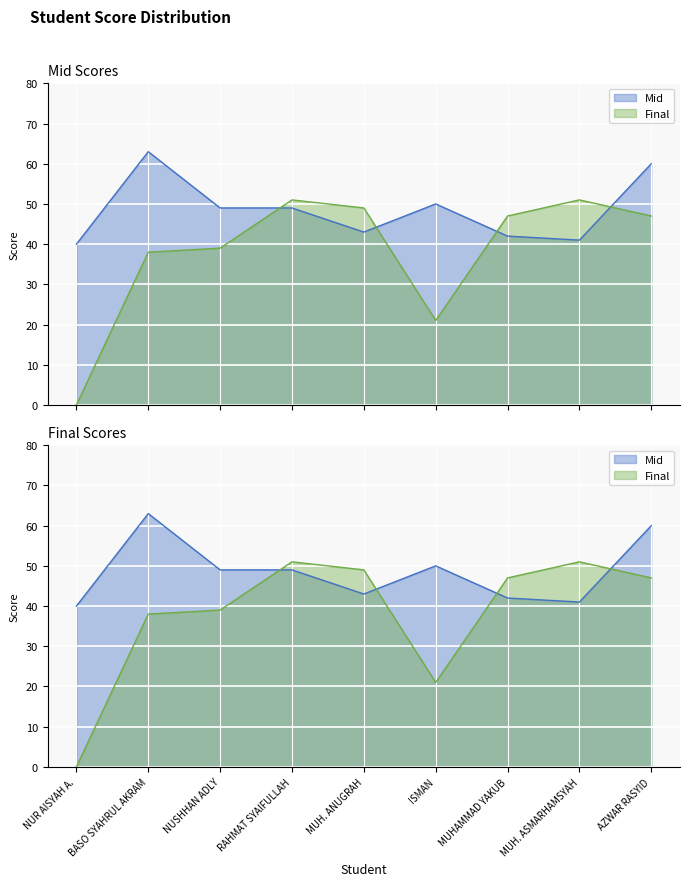

List the series in order of their overall mean, lowest first.

Final, Mid